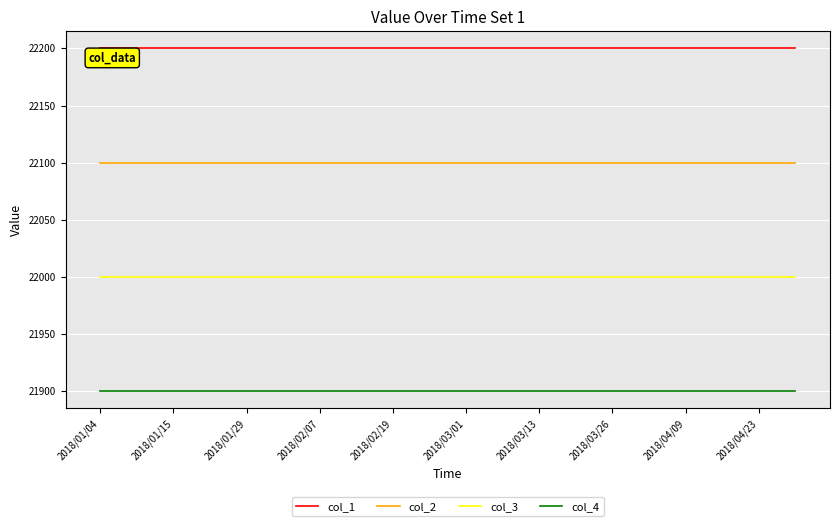

What is the sum of all col_3 values?

440000